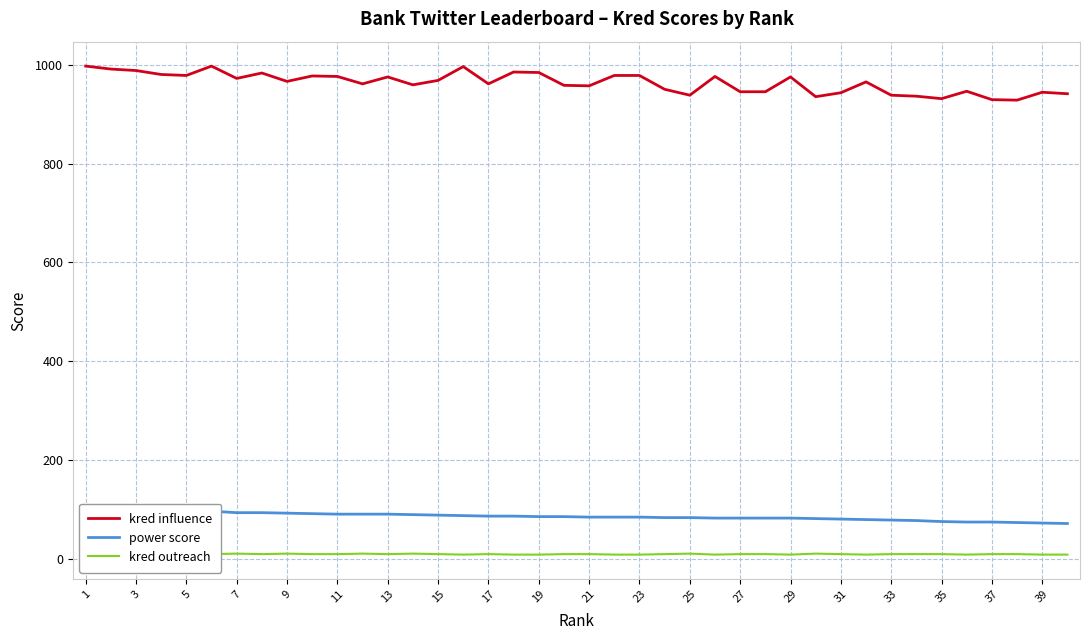

True or false: kred outreach and power score intersect in this chart.

False